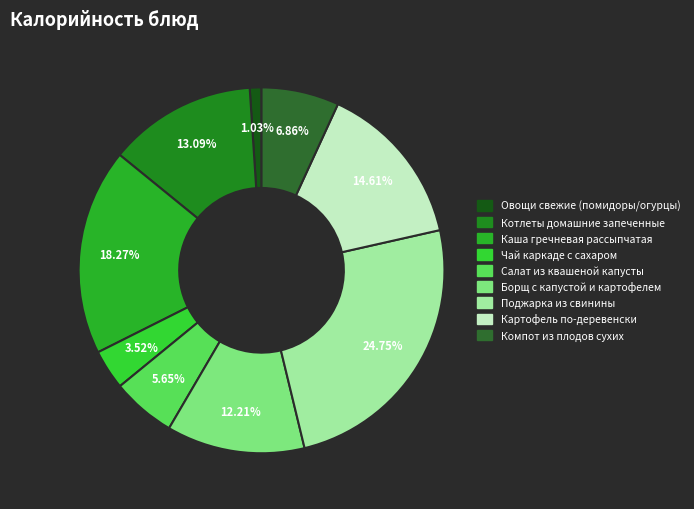

To the nearest percent, what portion does Салат из квашеной капусты represent?

6%